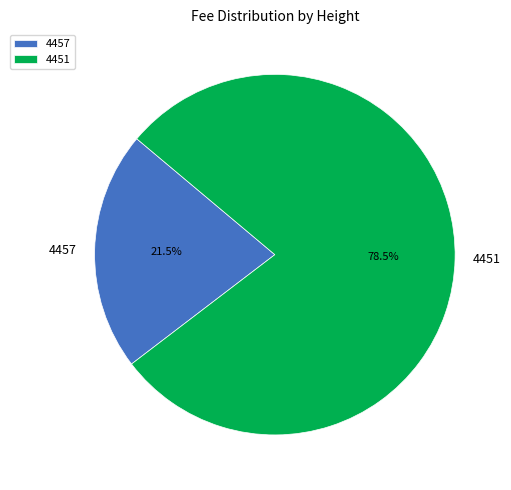

Approximately how many times larger is the value at 4457 compared to 4451?

0.3